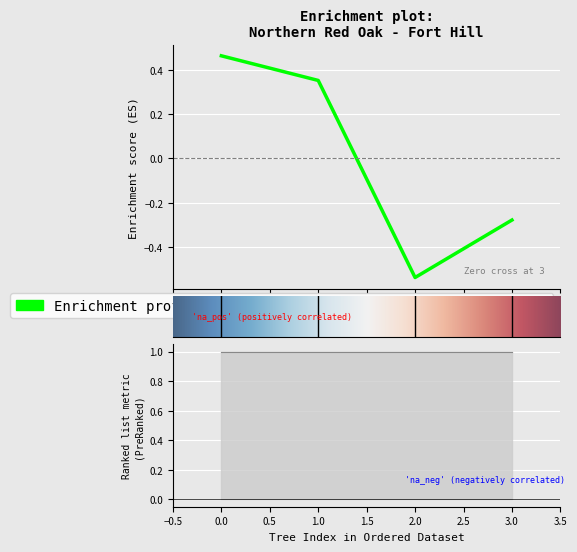

What is the difference between the maximum and minimum values?

1.0